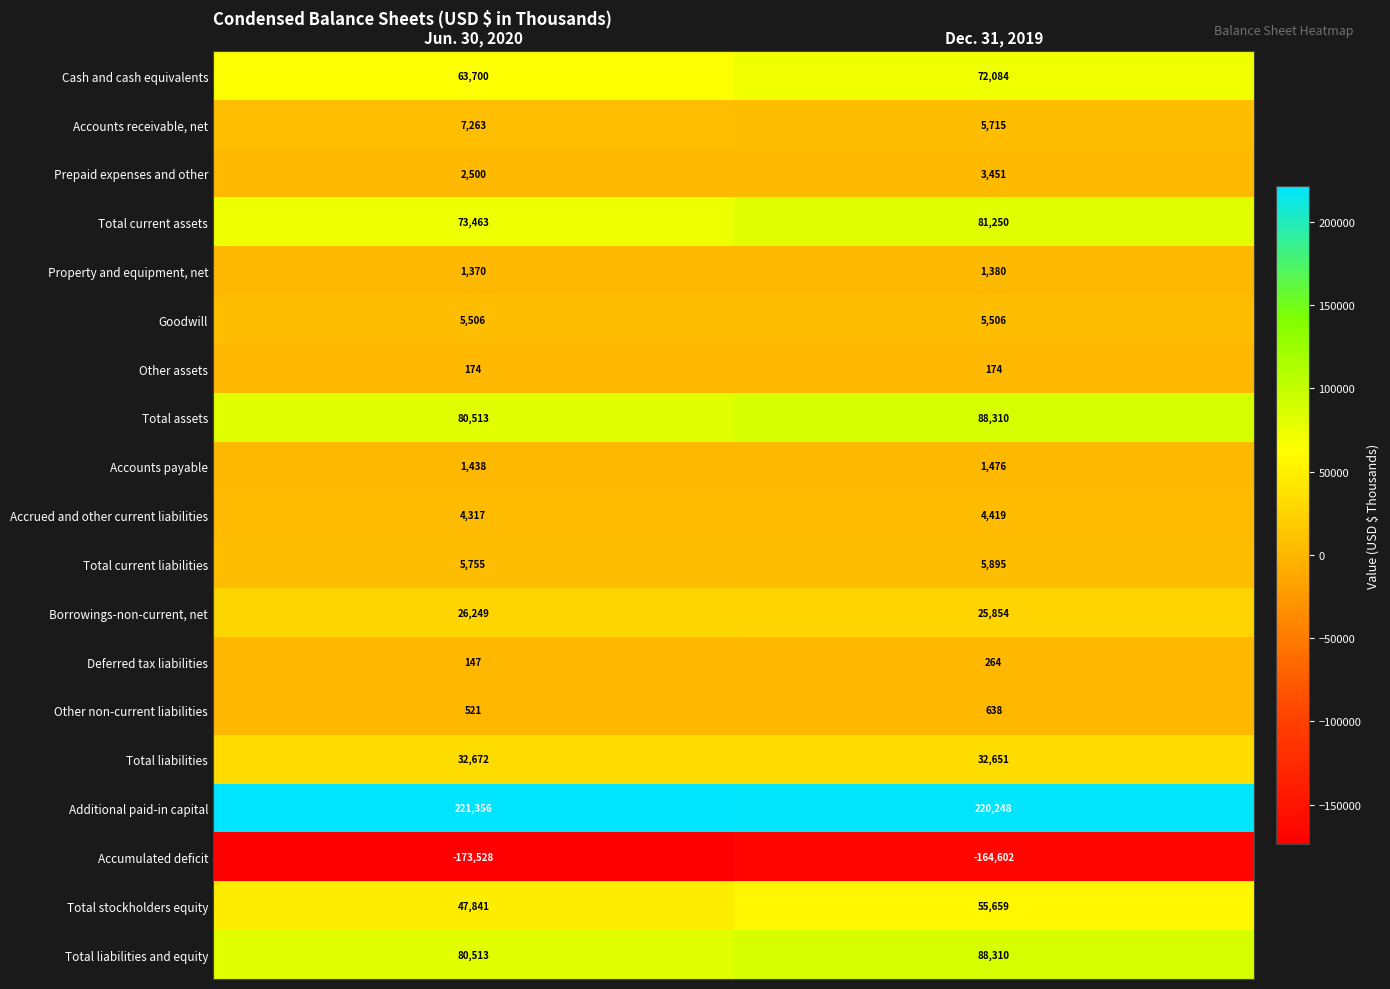

Between Jun. 30, 2020 and Dec. 31, 2019, which series saw the biggest shift?

Accumulated deficit